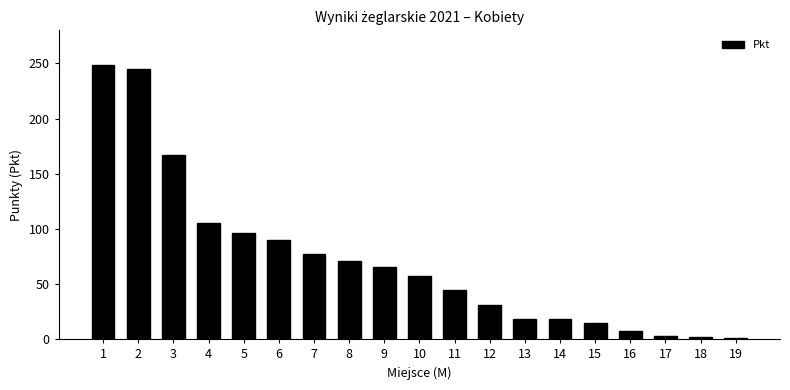

What is the maximum value shown in the chart?

249